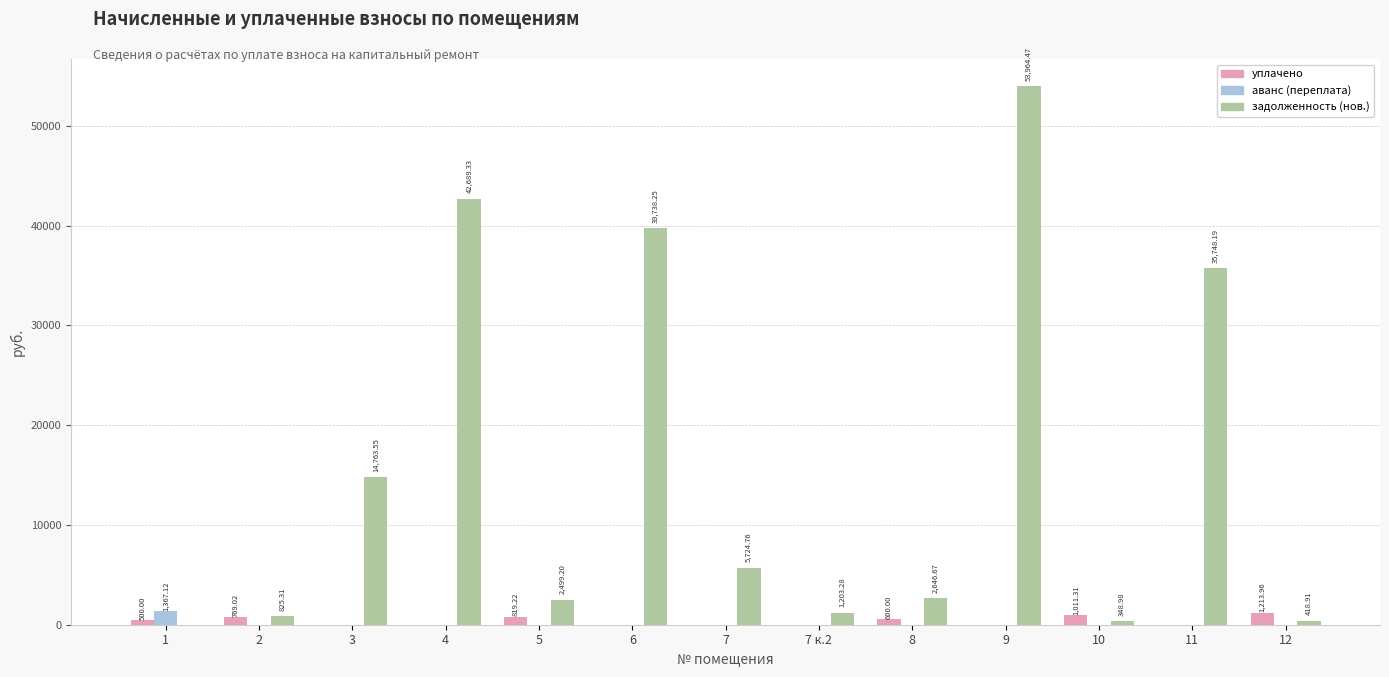

Which series has the largest range (max minus min)?

задолженность (нов.)